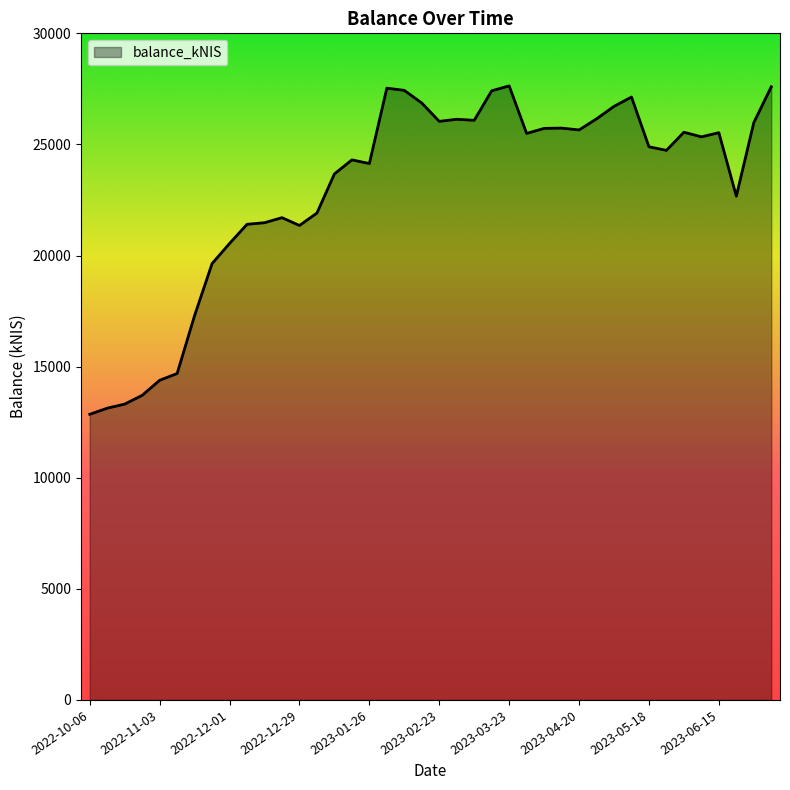

What is the maximum value shown in the chart?

27635.5